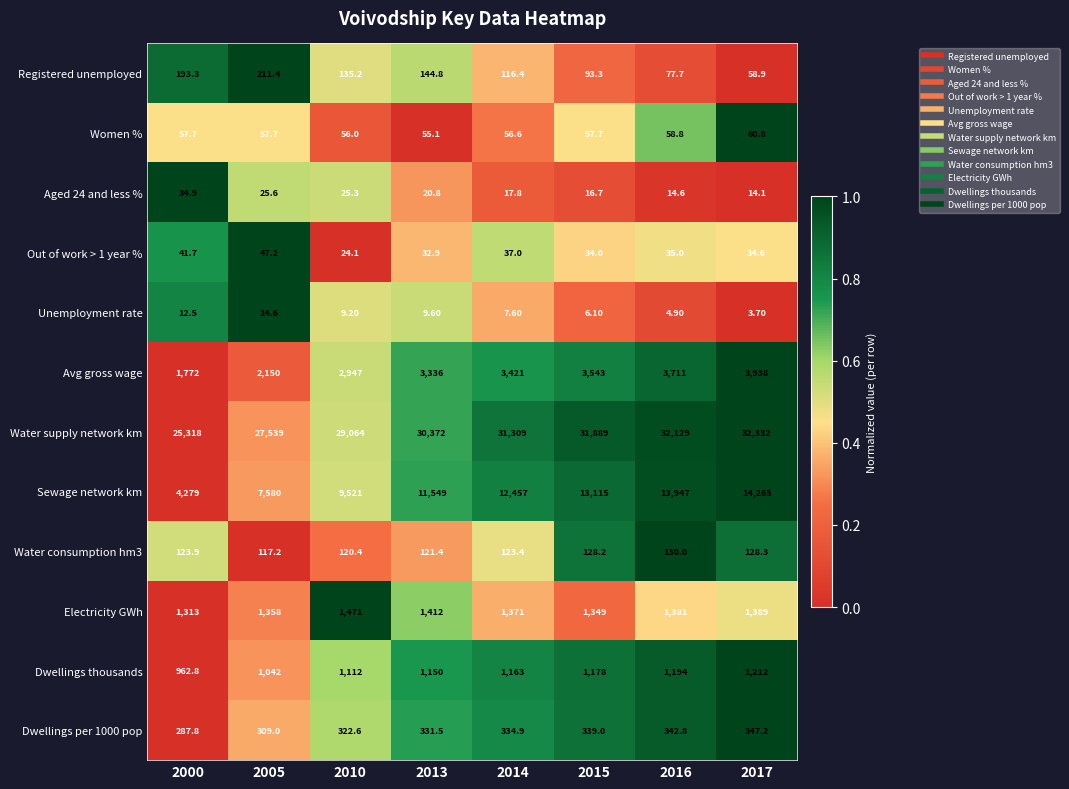

What is the spread (max minus min) of values at 2017?

32328.3